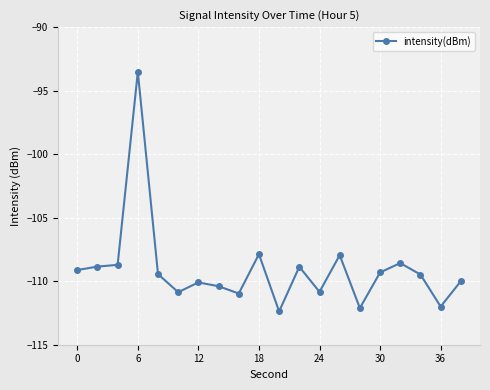

What is the value of the 8th point from the left?

-110.4